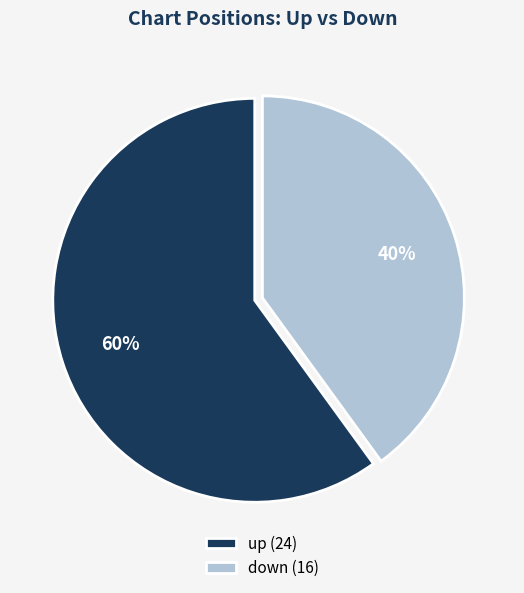

To the nearest percent, what is the average slice percentage?

50%